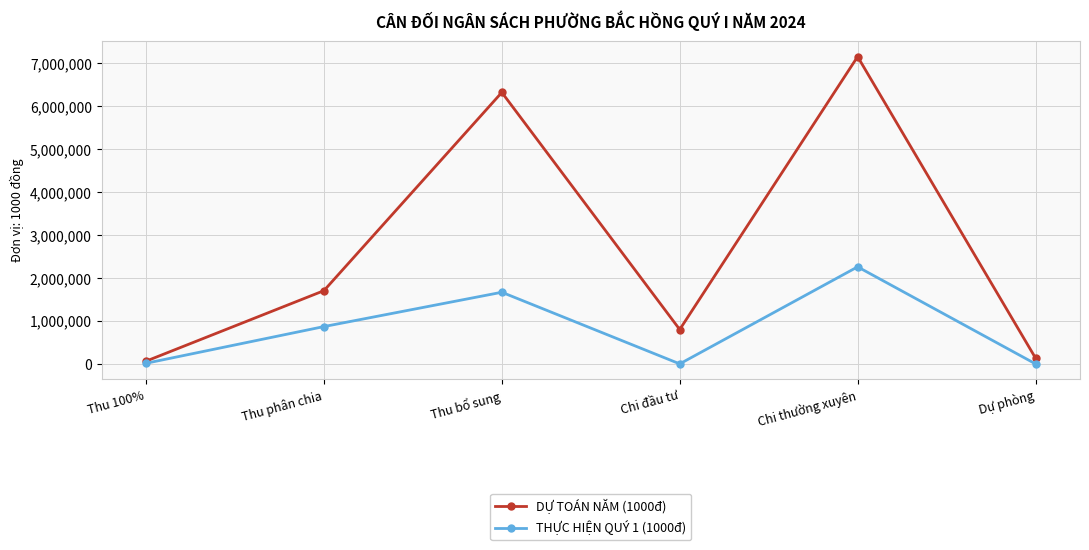

Where is the first local minimum for THỰC HIỆN QUÝ 1 (1000đ)?

Chi đầu tư